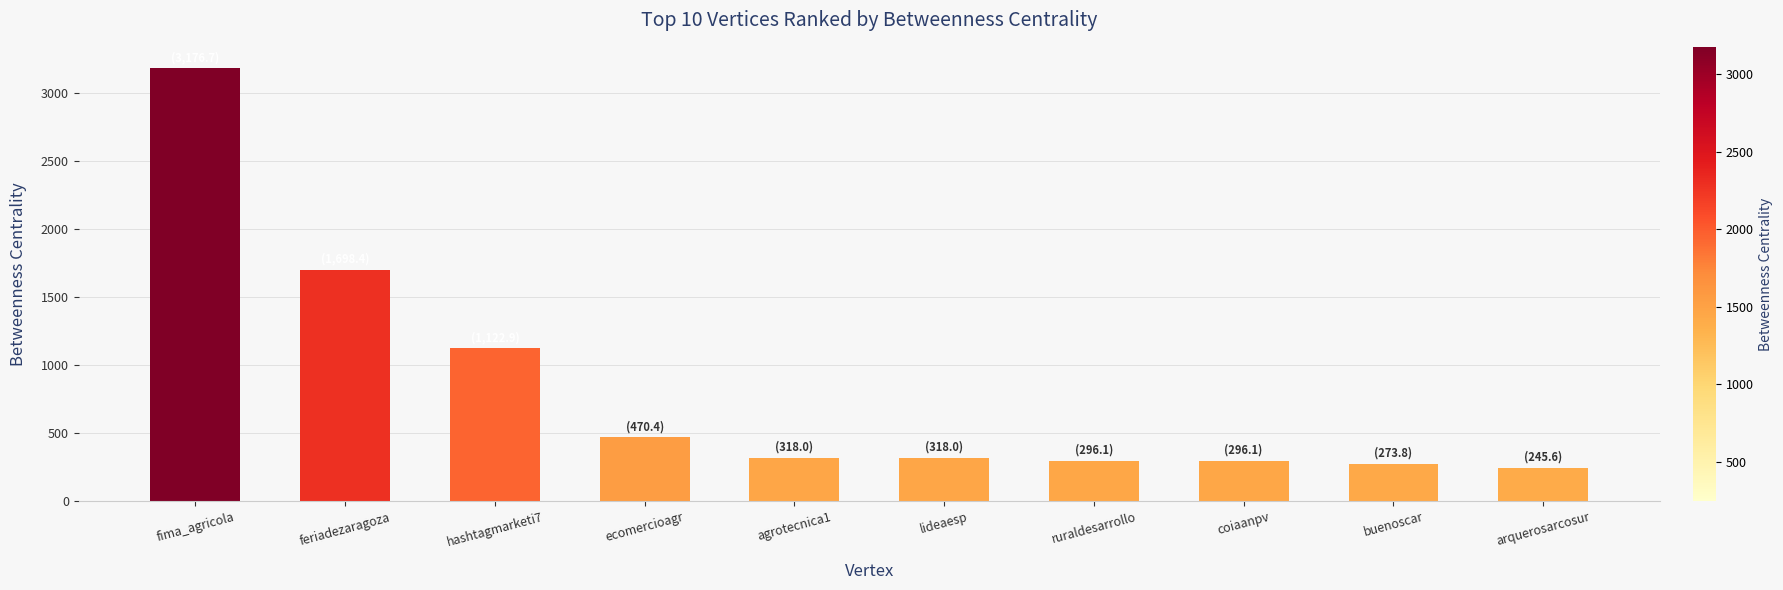

How many data points are less than 318?

4